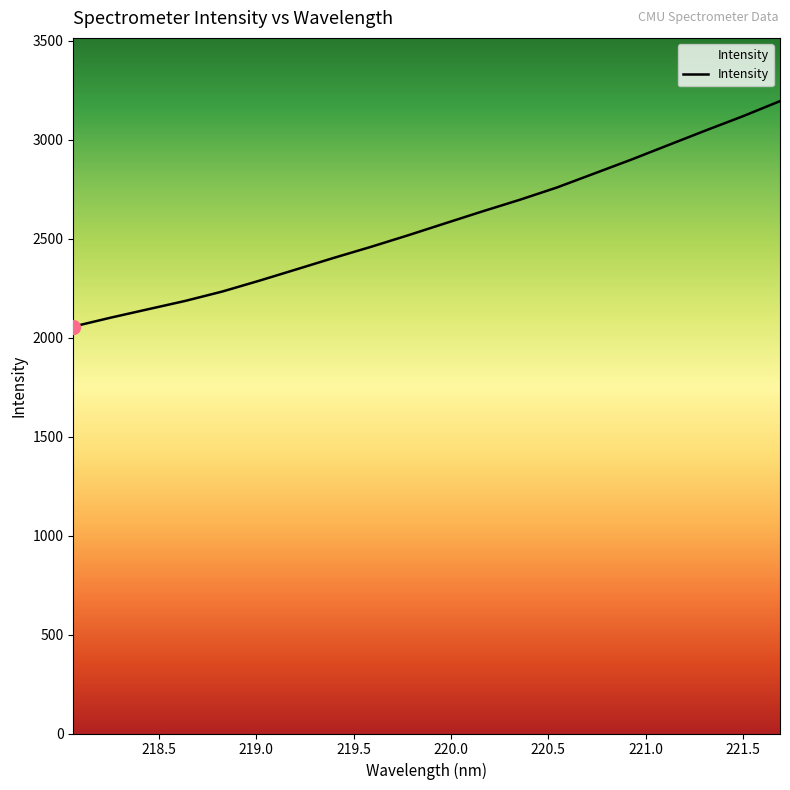

What is the greatest value displayed?

3195.5